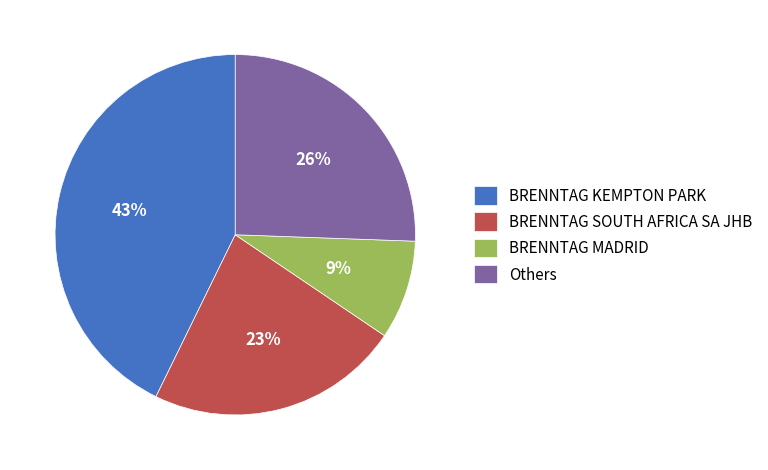

To the nearest percent, what percentage of the pie is BRENNTAG KEMPTON PARK?

43%